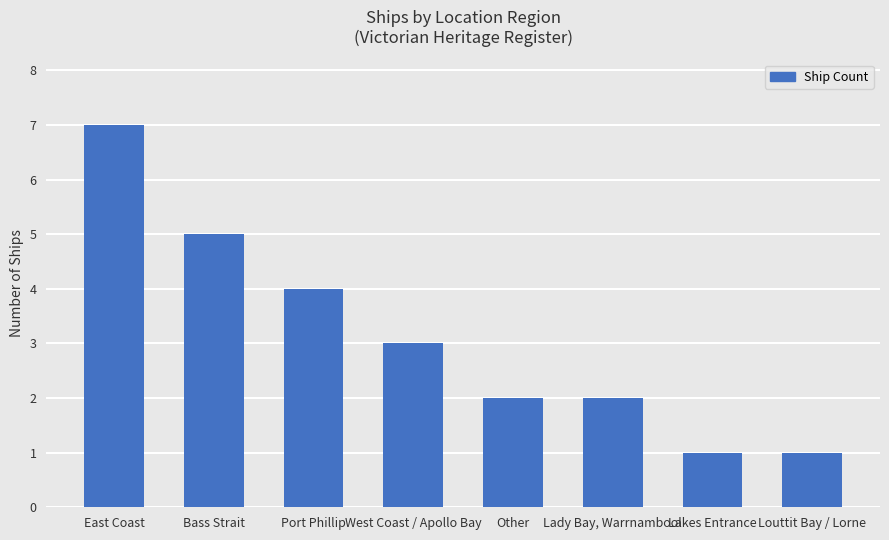

Reading left to right, what are all the values shown in this chart?

7	5	4	3	2	2	1	1